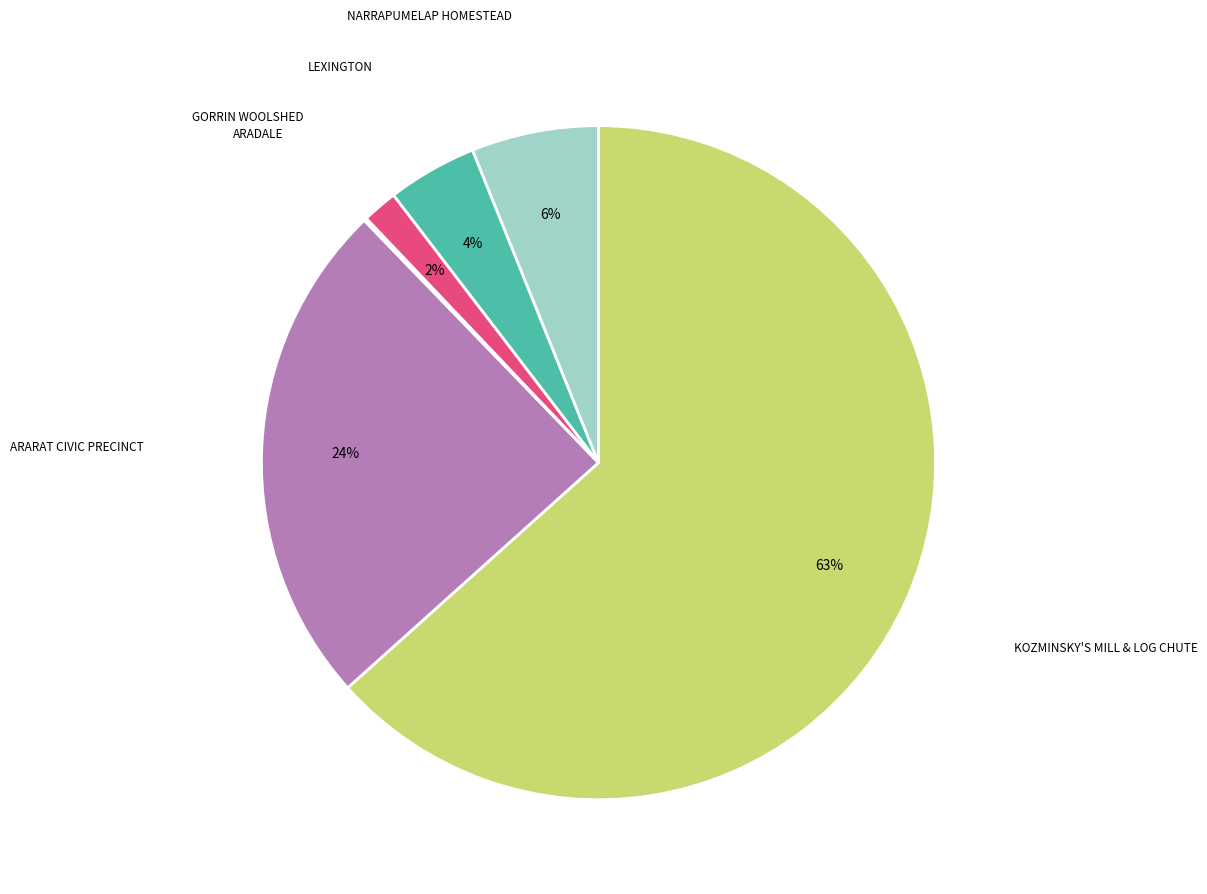

To the nearest percent, what is the average slice percentage?

17%